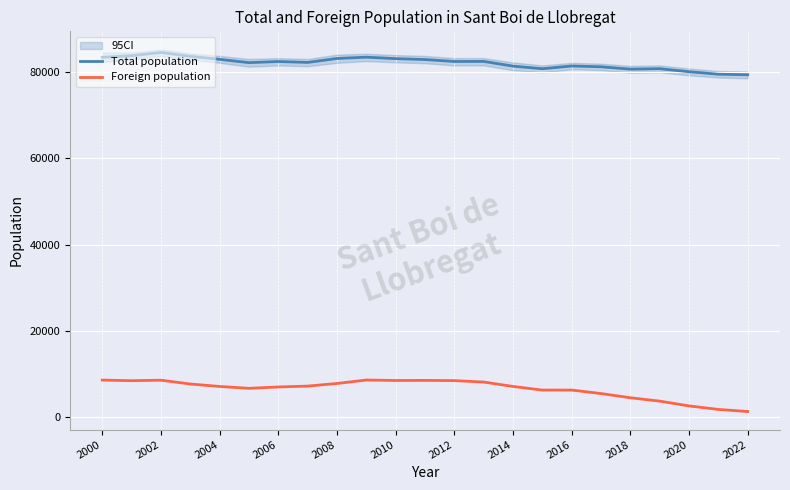

True or false: Total population and Foreign population intersect in this chart.

False